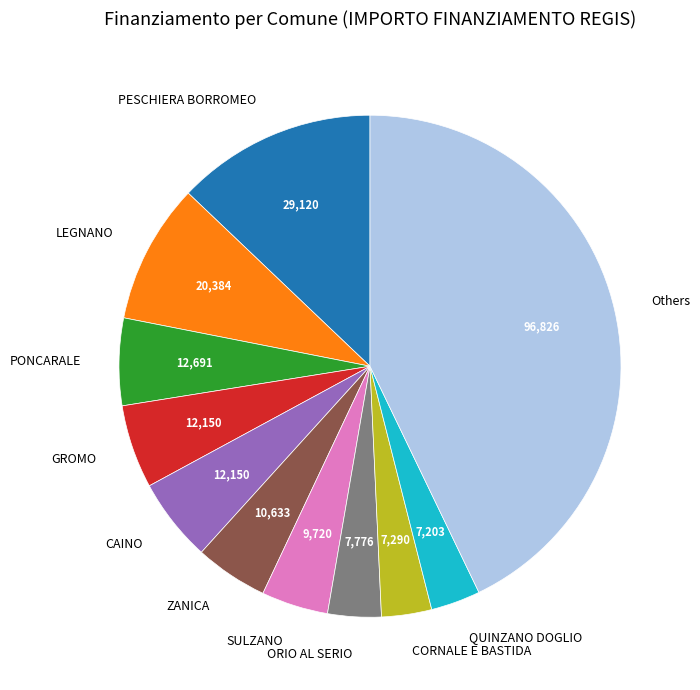

Does PONCARALE account for over 50% of the chart?

No